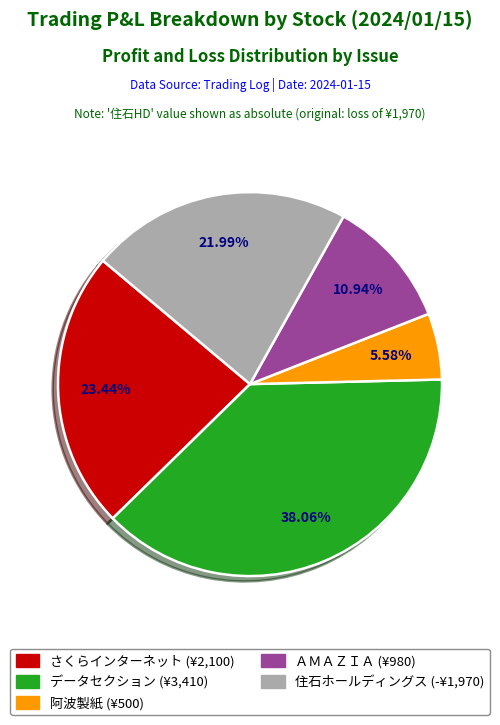

To the nearest percent, what is the average slice percentage?

20%